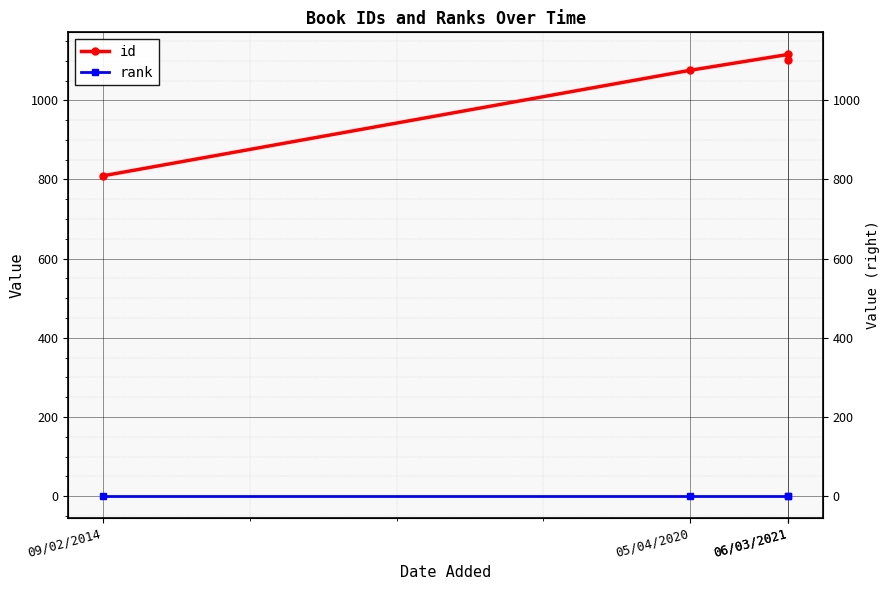

What is the value of the id point at the 2nd from the left?

1076